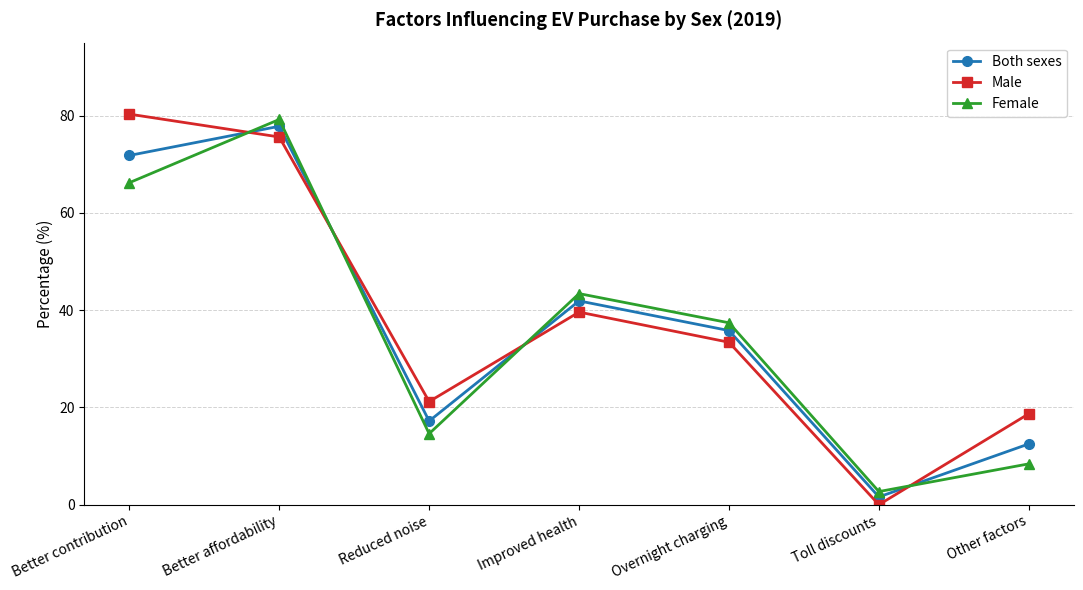

Reading left to right, transcribe all the data shown in this chart.

Both sexes: Better contribution=71.8	Better affordability=77.8	Reduced noise=17.2	Improved health=41.9	Overnight charging=35.8	Toll discounts=1.6	Other factors=12.5
Male: Better contribution=80.3	Better affordability=75.6	Reduced noise=21.2	Improved health=39.6	Overnight charging=33.4	Toll discounts=0.0	Other factors=18.7
Female: Better contribution=66.2	Better affordability=79.2	Reduced noise=14.6	Improved health=43.4	Overnight charging=37.4	Toll discounts=2.7	Other factors=8.4